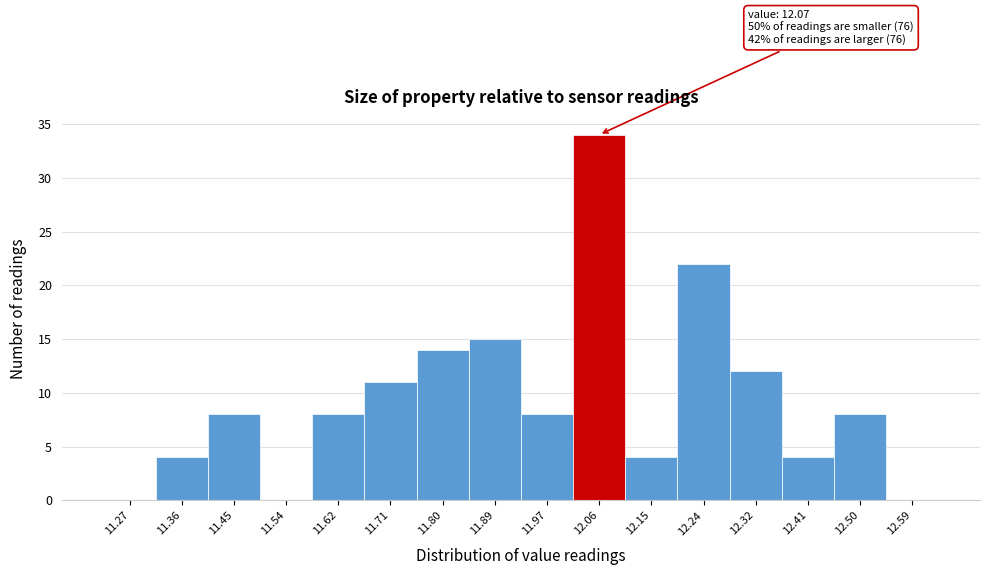

Which range on the x-axis has the tallest bar?

12.02 to 12.11